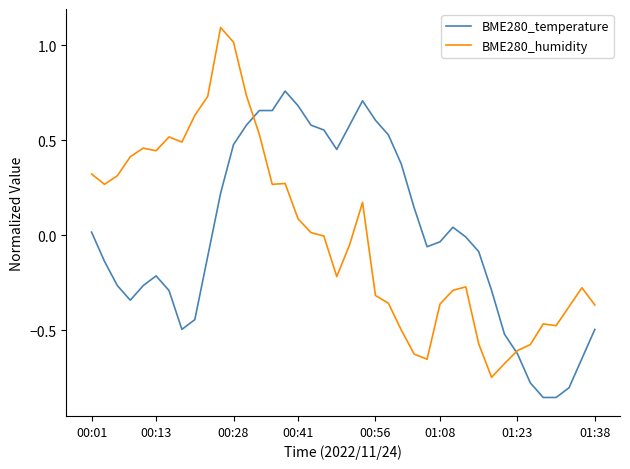

Rank the series by their maximum value, from lowest to highest.

BME280_temperature, BME280_humidity